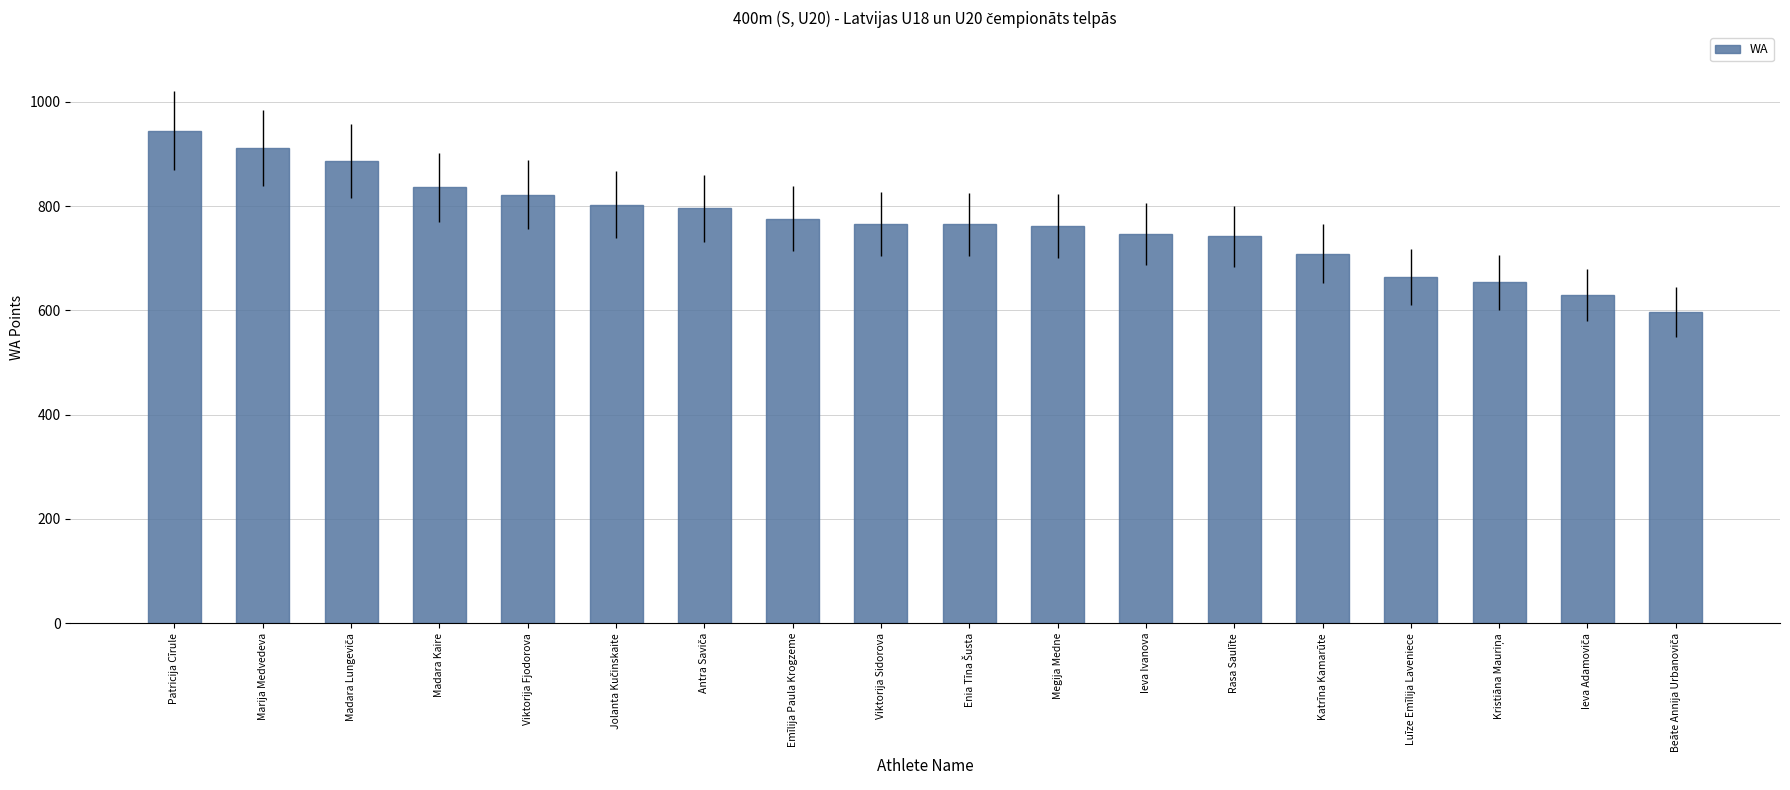

The chart shows a value of 776 at Emīlija Paula Krogzeme. True or false?

True